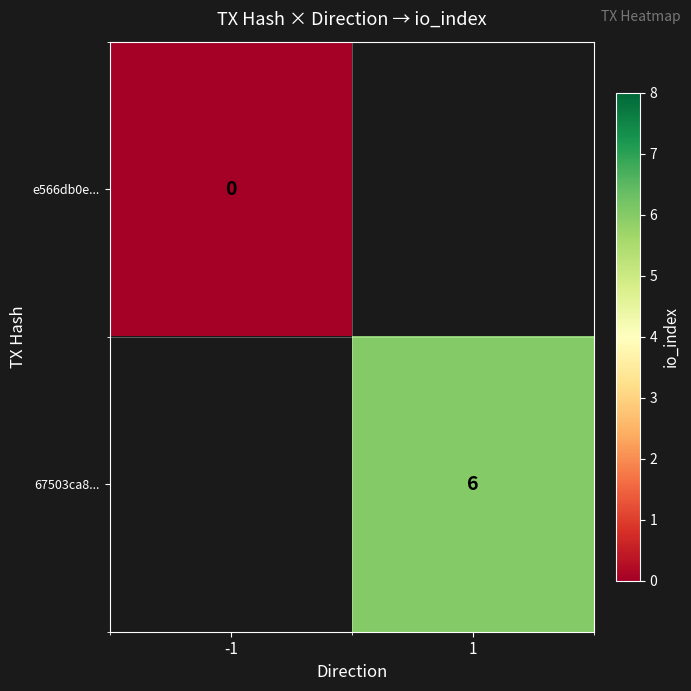

Which has a higher value, -1 or 1?

1